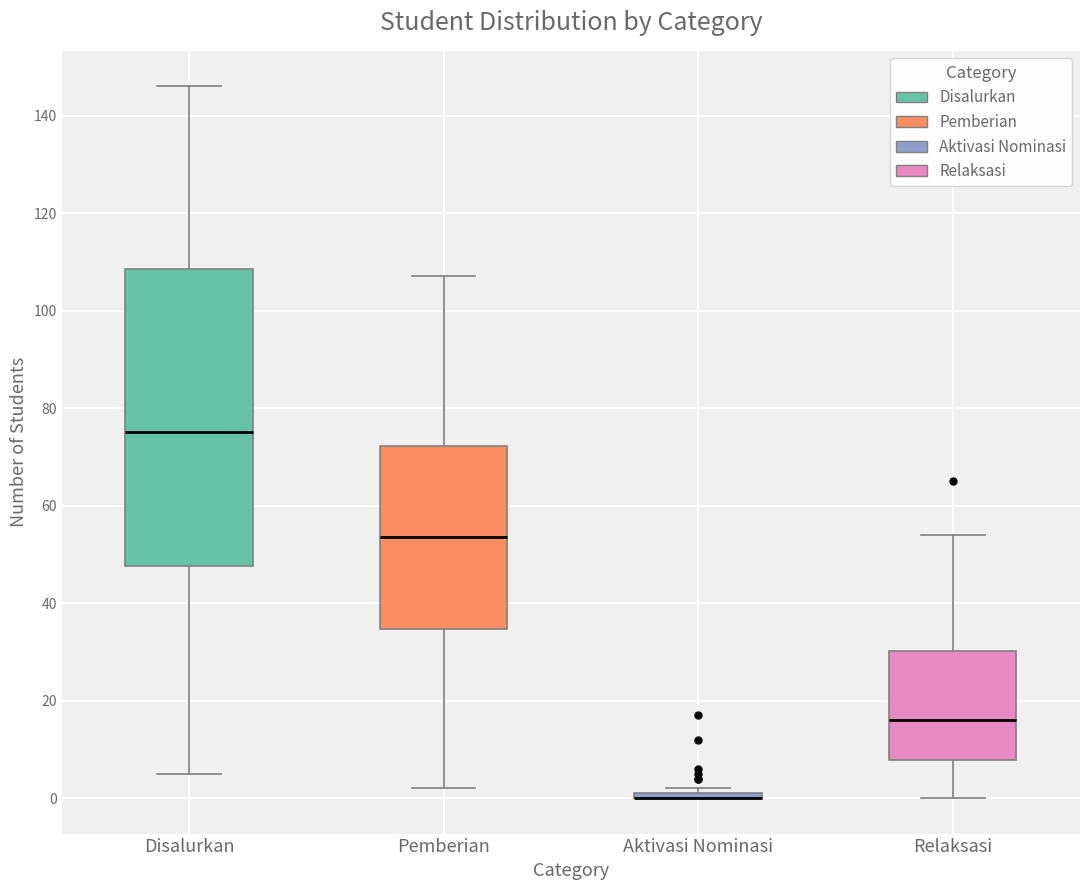

Where is the upper edge of the box for Disalurkan on the y-axis? The values are not printed on the chart, so give them approximately, as read against the axis.

108